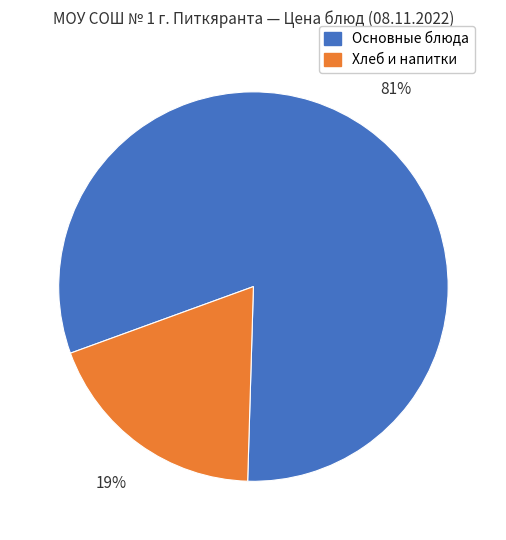

How many slices are in this pie chart?

2